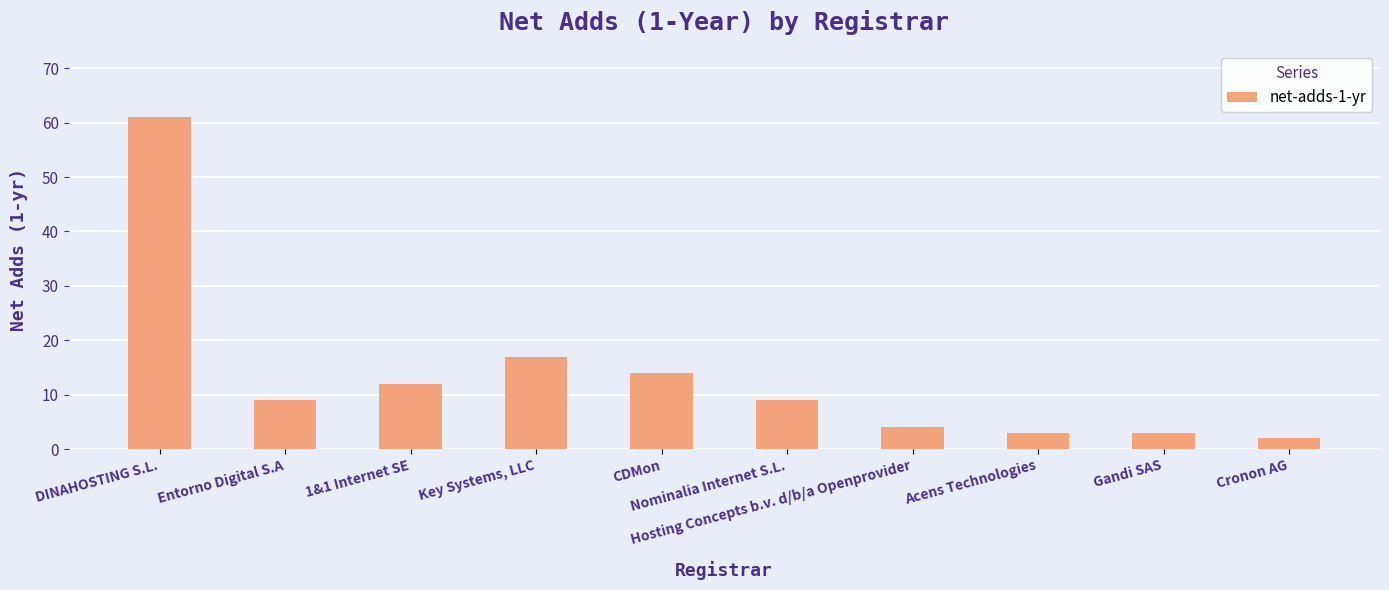

True or false: the data shows 2 at Cronon AG.

True